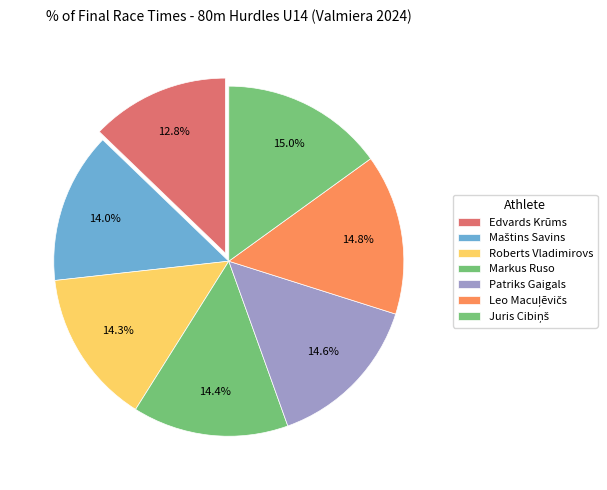

Is Leo Macuļēvičs the majority of the pie?

No